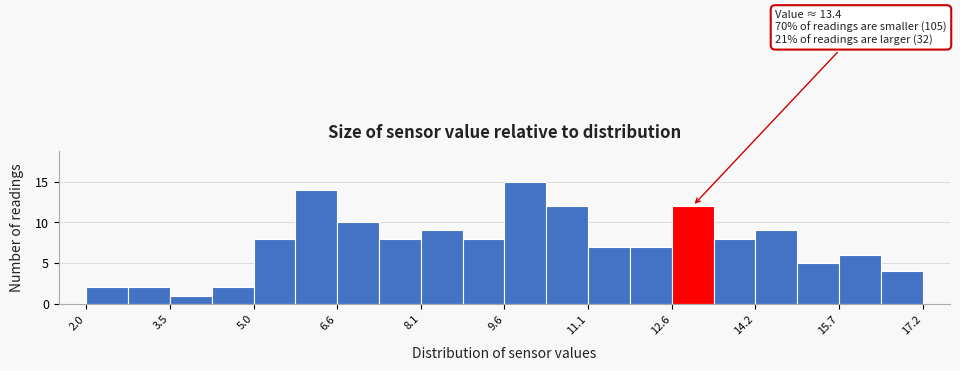

Around what value on the x-axis is the tallest bar? Give the approximate position of its centre, as read against the axis.

10.0